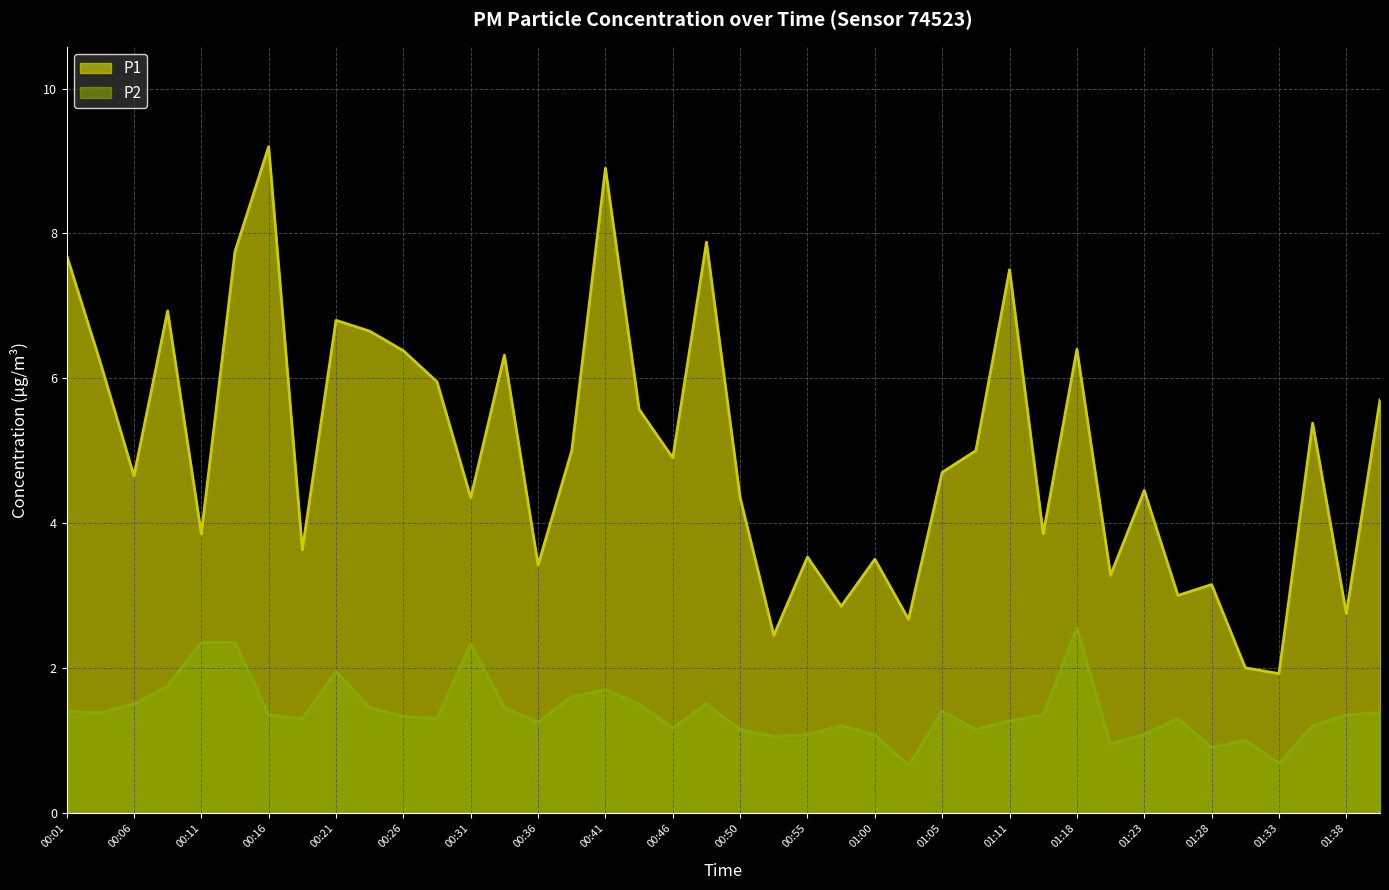

At how many categories does at least one series exceed 3?

33